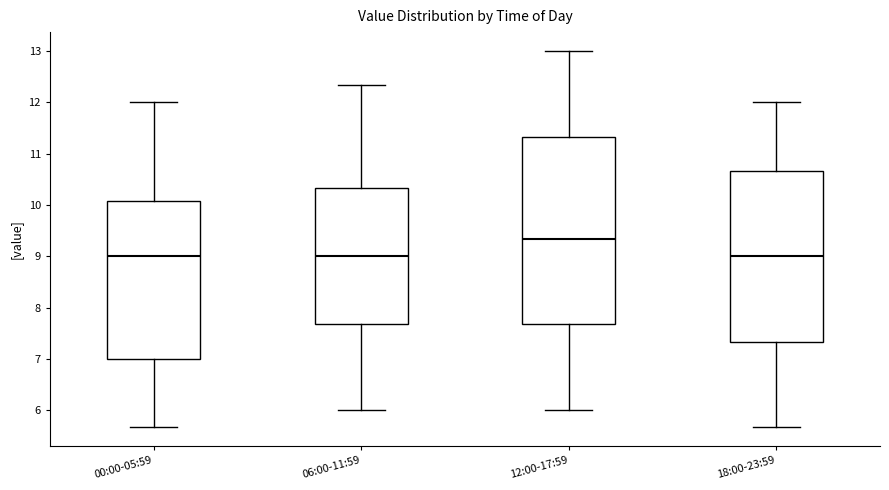

Where does the lower whisker of the box for 06:00-11:59 end on the y-axis? The values are not printed on the chart, so give them approximately, as read against the axis.

6.0